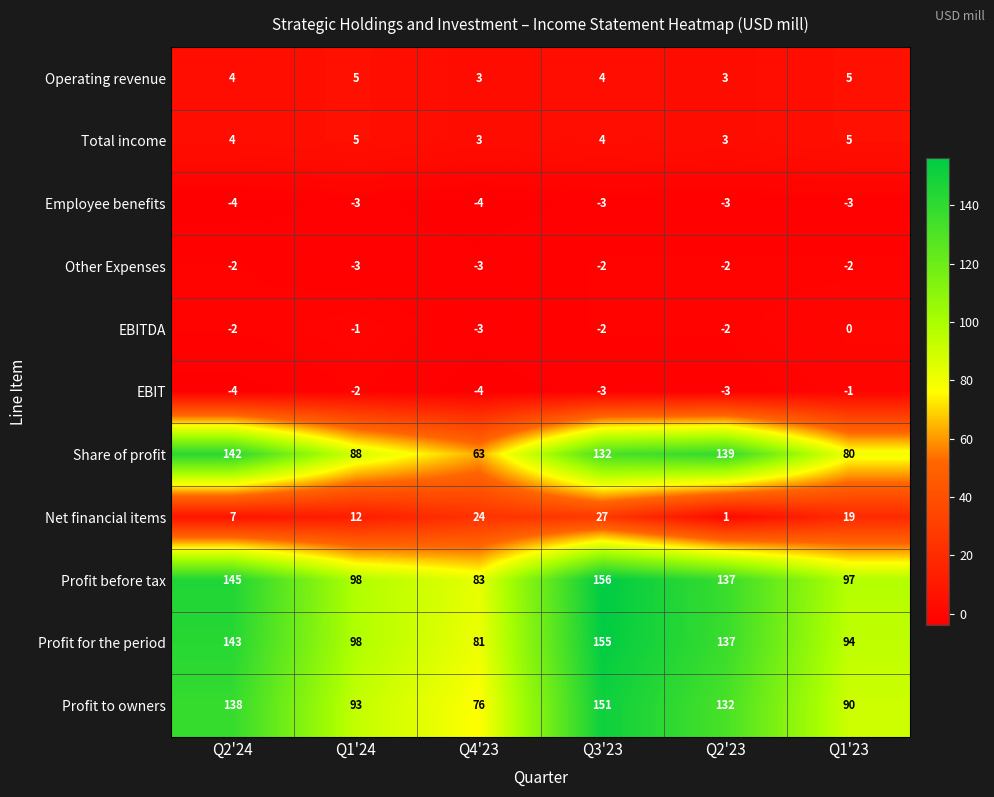

What is the smallest value displayed?

-4